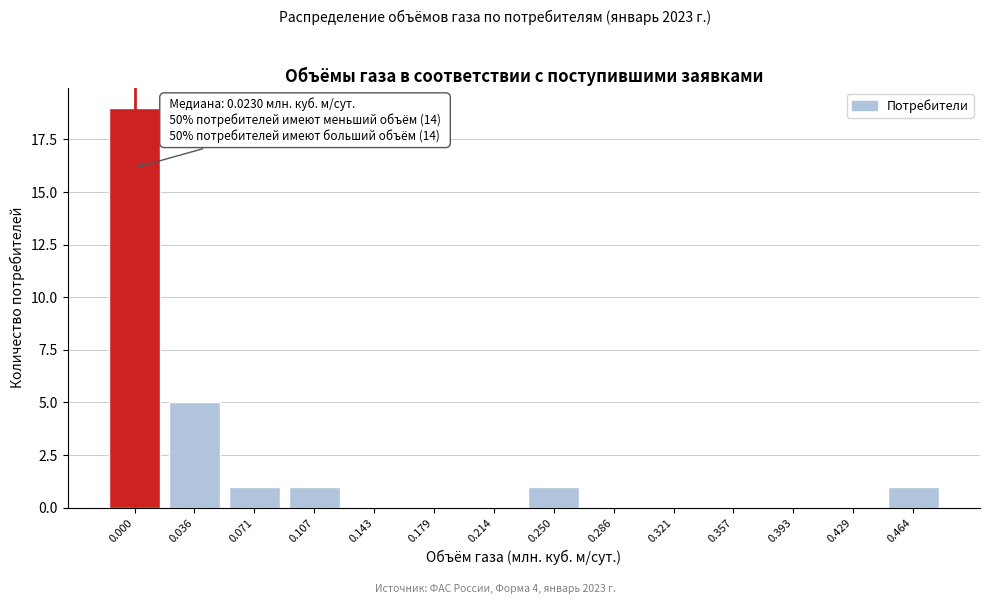

Reading left to right, list all the values displayed in this chart.

0.000=19	0.036=5	0.071=1	0.107=1	0.143=0	0.179=0	0.214=0	0.250=1	0.286=0	0.321=0	0.357=0	0.393=0	0.429=0	0.464=1